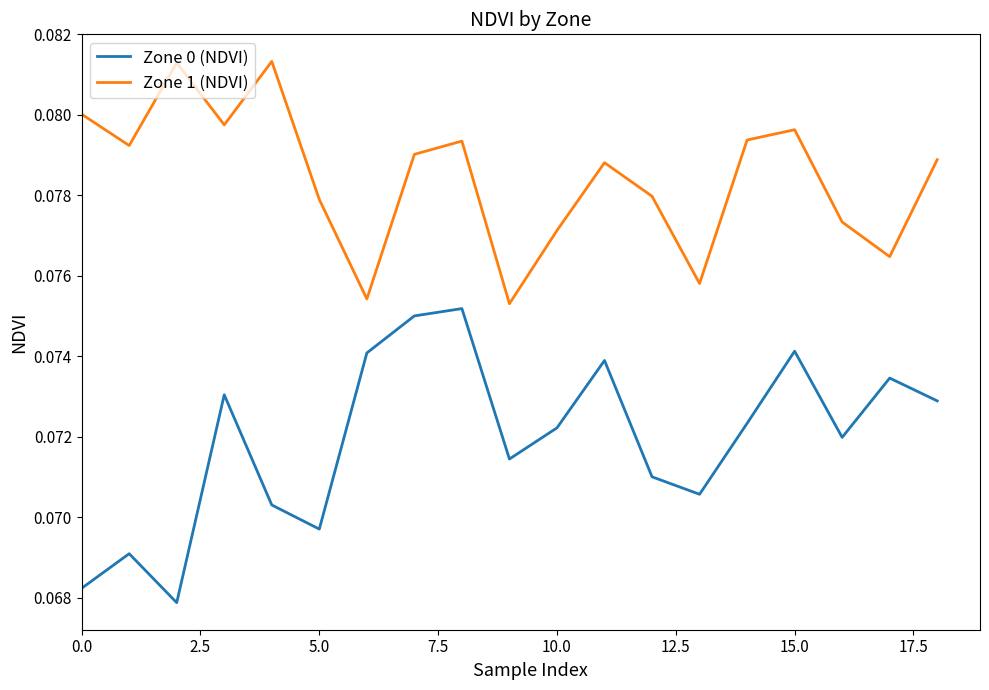

True or false: Zone 1 (NDVI) and Zone 0 (NDVI) cross at least once.

False